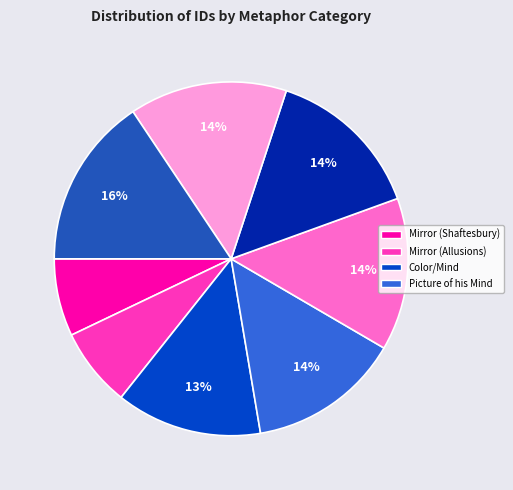

Is there a majority slice in this chart?

No